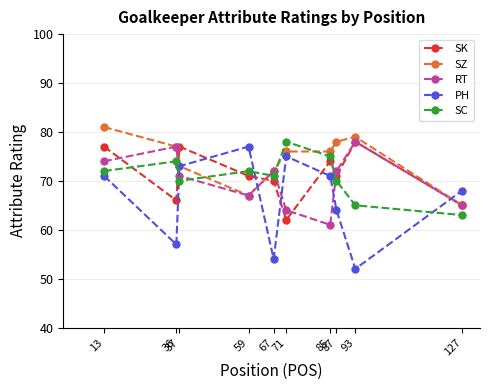

Is the value of SZ at 67 greater than the value of SK at 71?

Yes